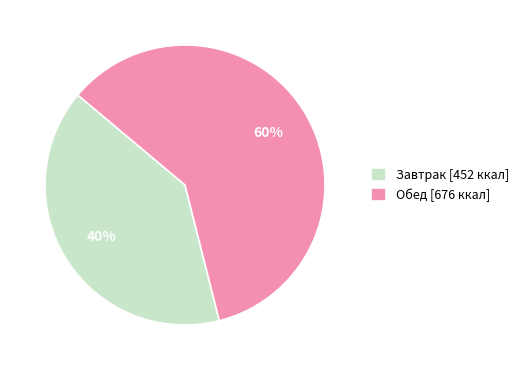

How many segments does this pie chart have?

2